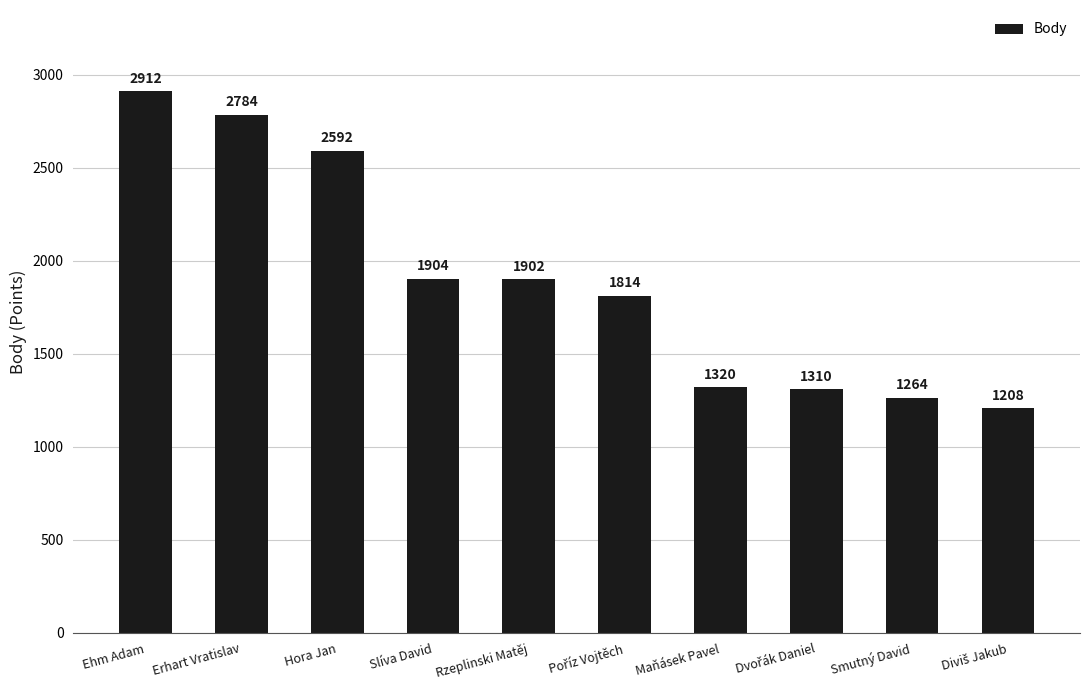

What is the label of the 7th bar from the right?

Slíva David